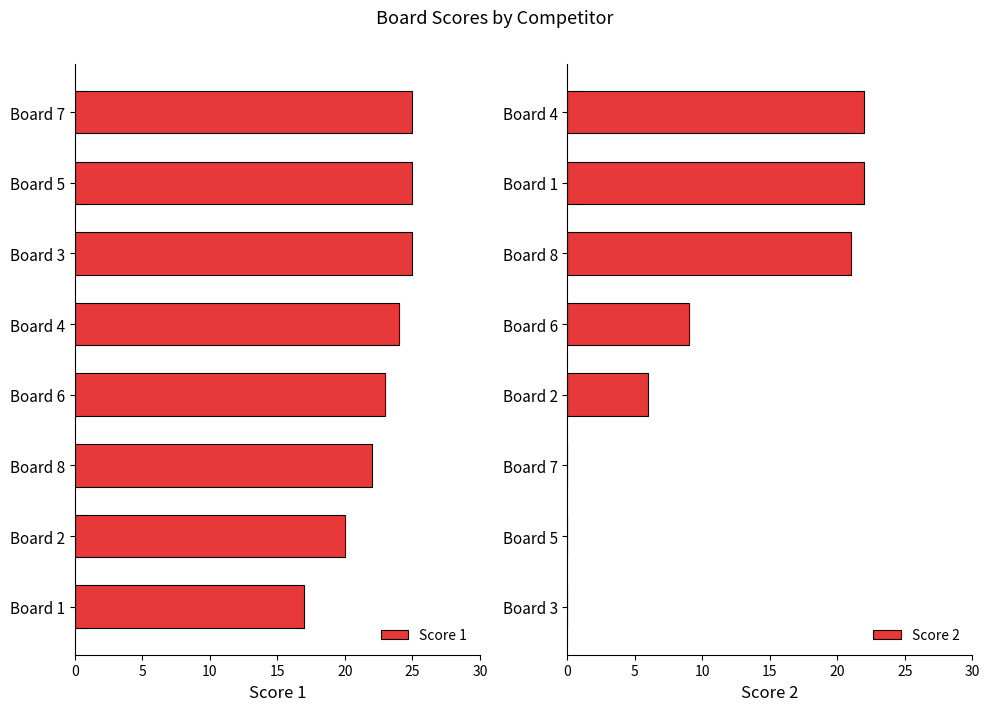

What is the sum of all Score 1 values?

181